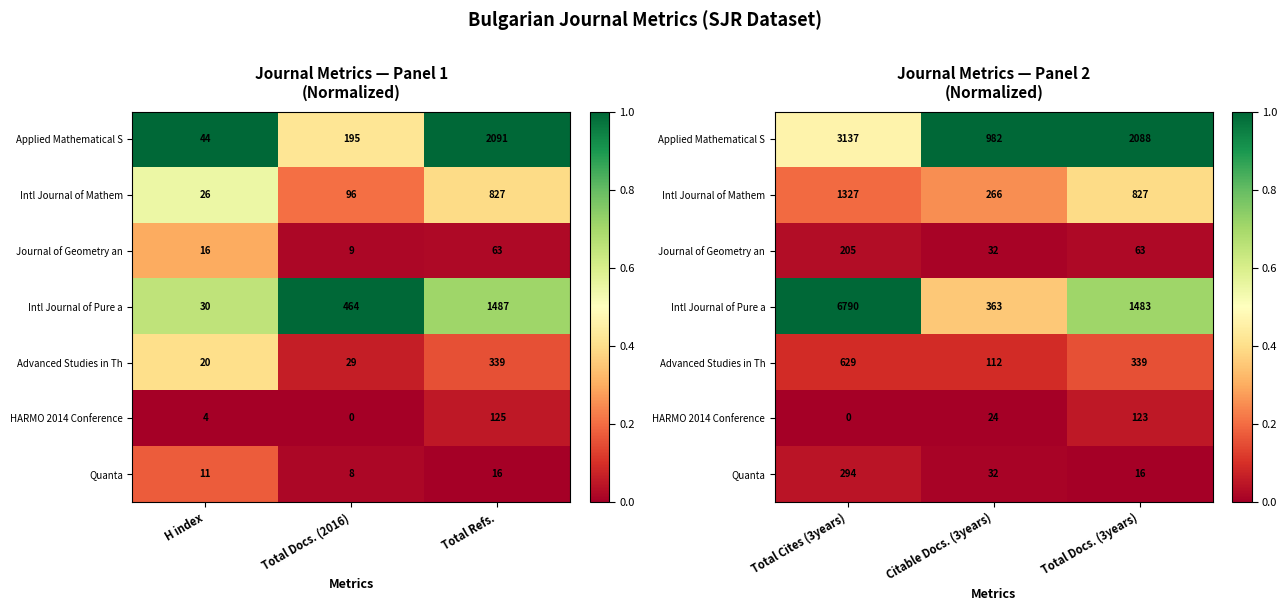

The value of Applied Mathematical S at Total Cites (3years) is 0.6. True or false?

False